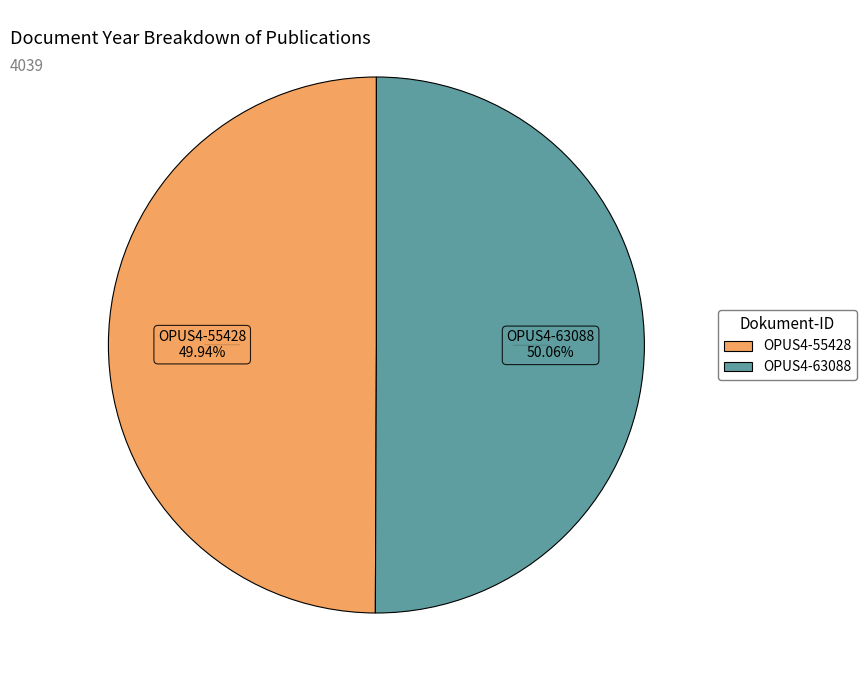

Is it true that OPUS4-55428 is 57% of the pie?

False